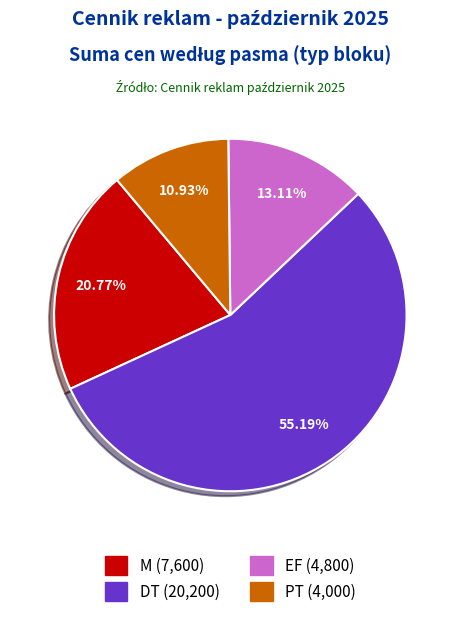

Does any single category account for the majority?

Yes